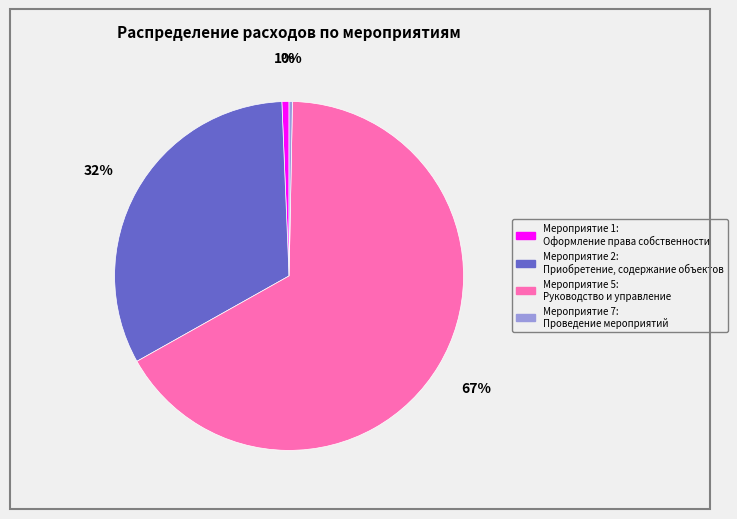

Which category has the biggest portion of the pie?

Мероприятие 5: Руководство и управление